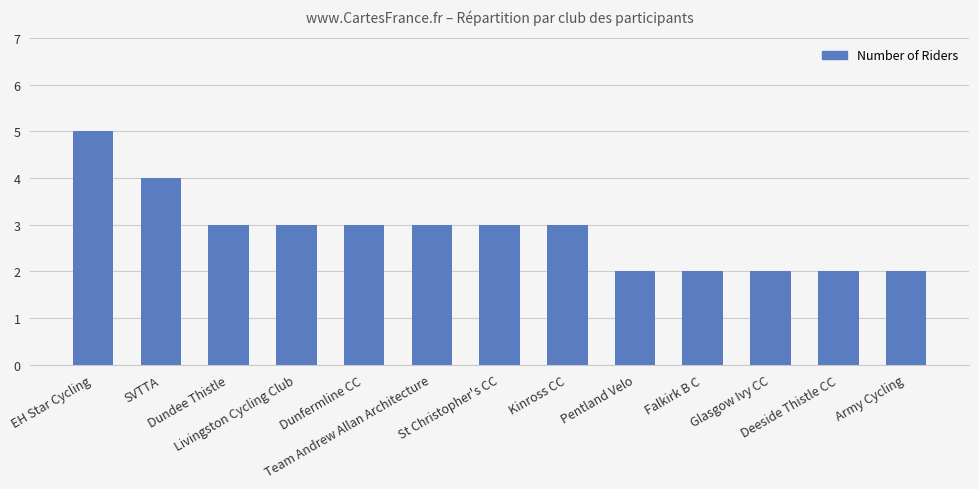

What is the average value?

3